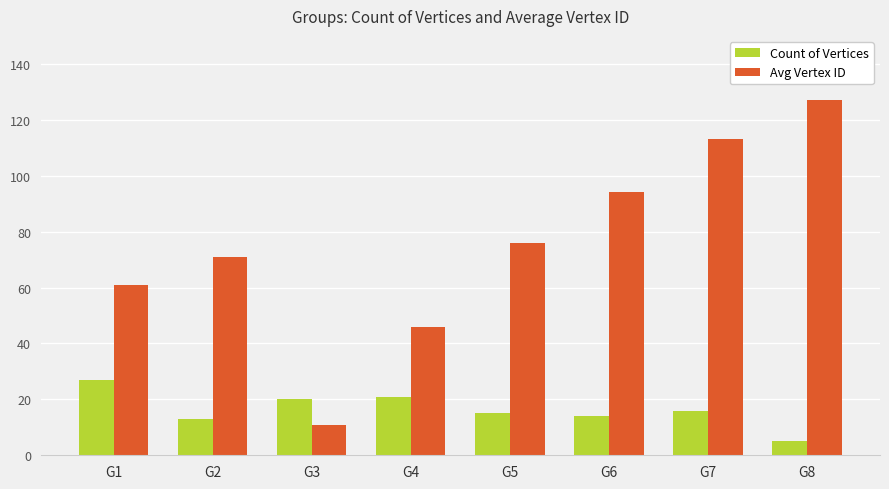

True or false: Count of Vertices has a value of 15 at G5.

True